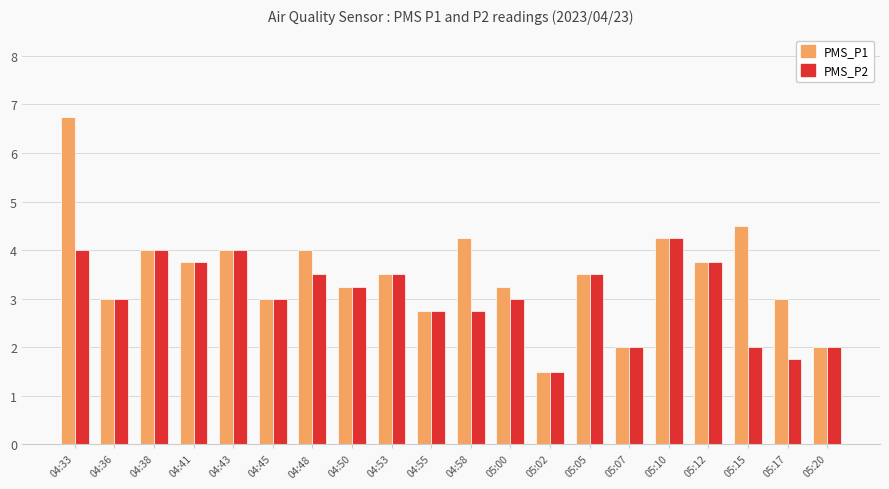

Does the chart contain stacked bars?

No